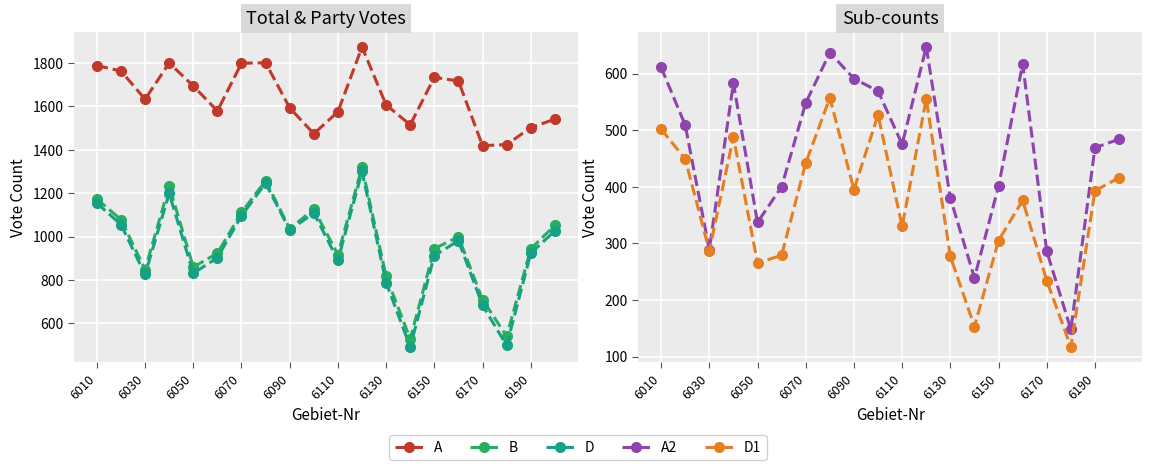

At which label does A2 first exceed 484?

6010